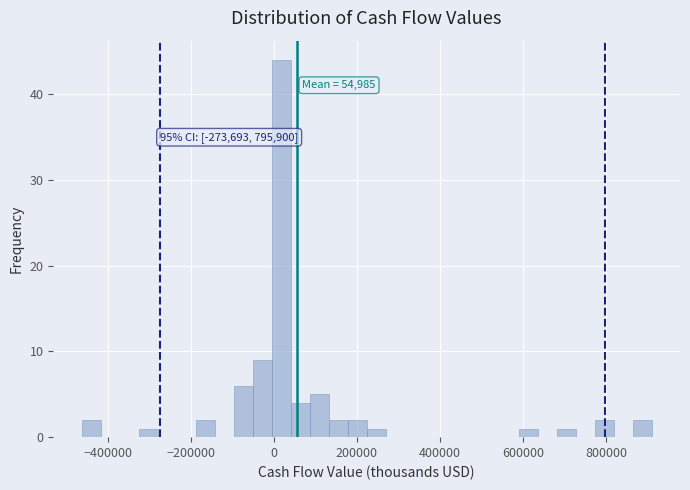

Around what value on the x-axis is the tallest bar? Give the approximate position of its centre, as read against the axis.

20000